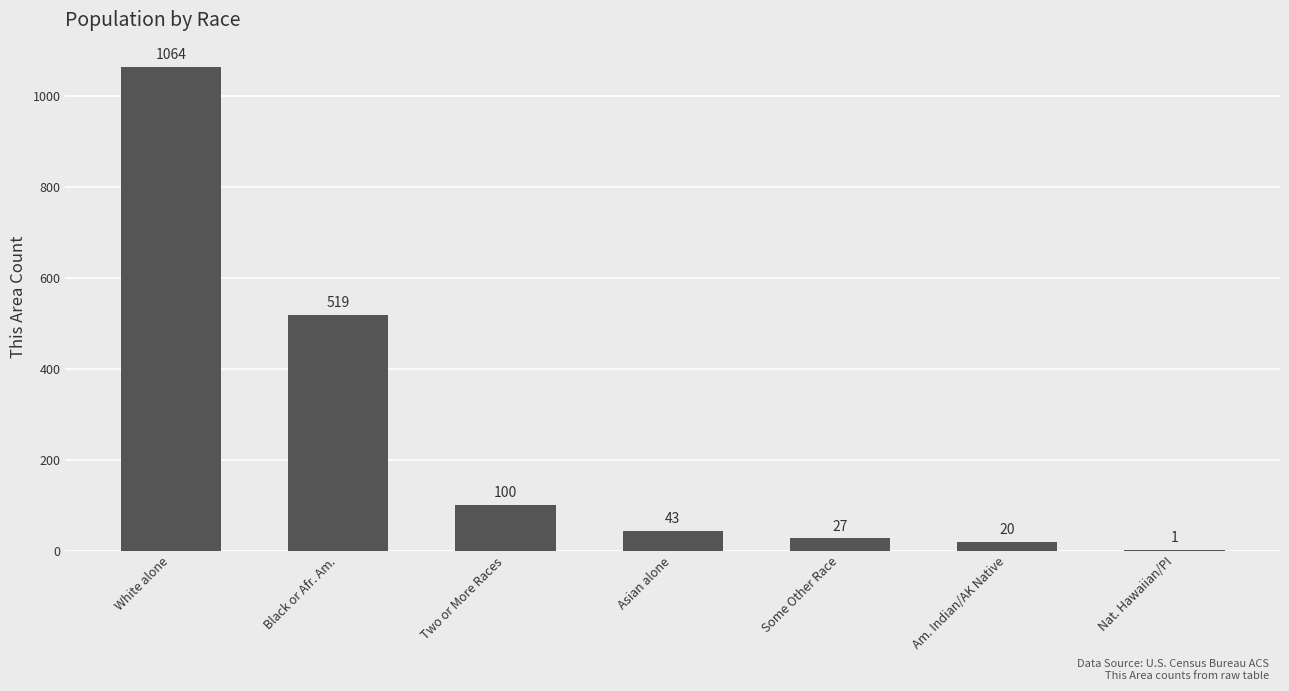

What is the sum of the values at Black or Afr. Am. and Asian alone?

562